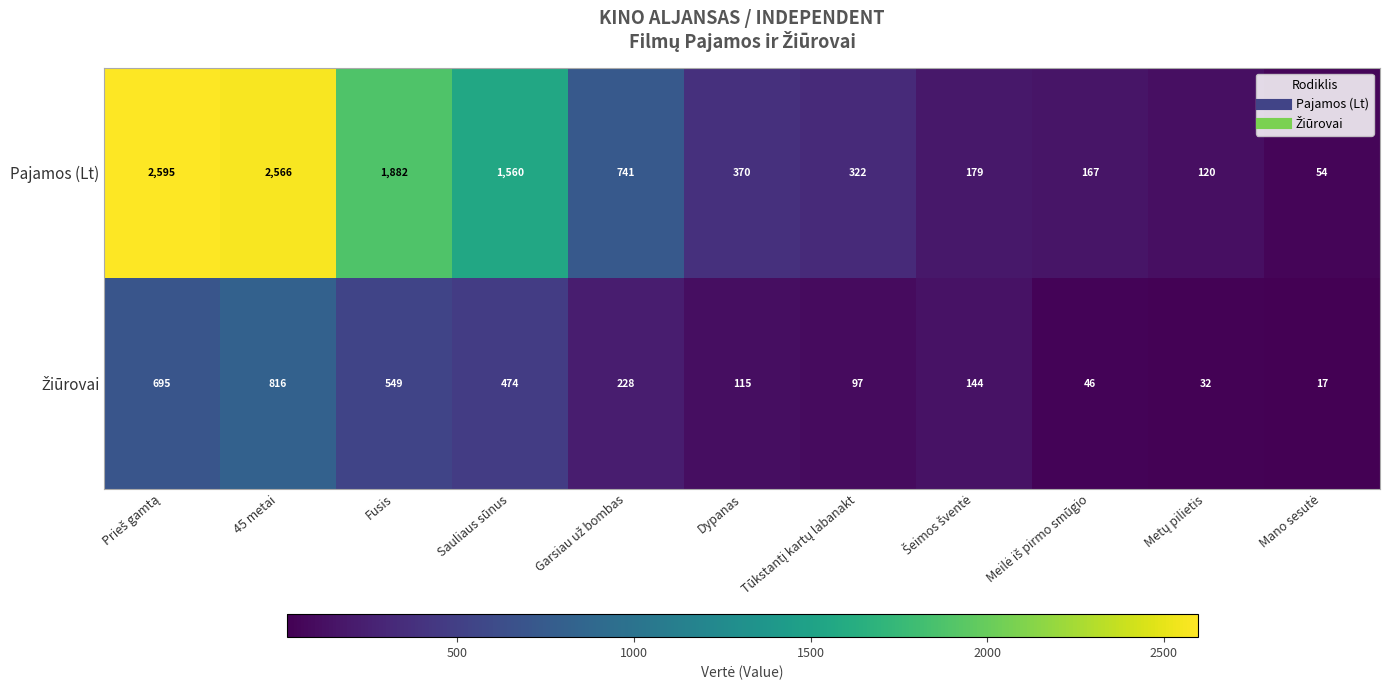

What is the difference between the highest and lowest values at 45 metai?

1750